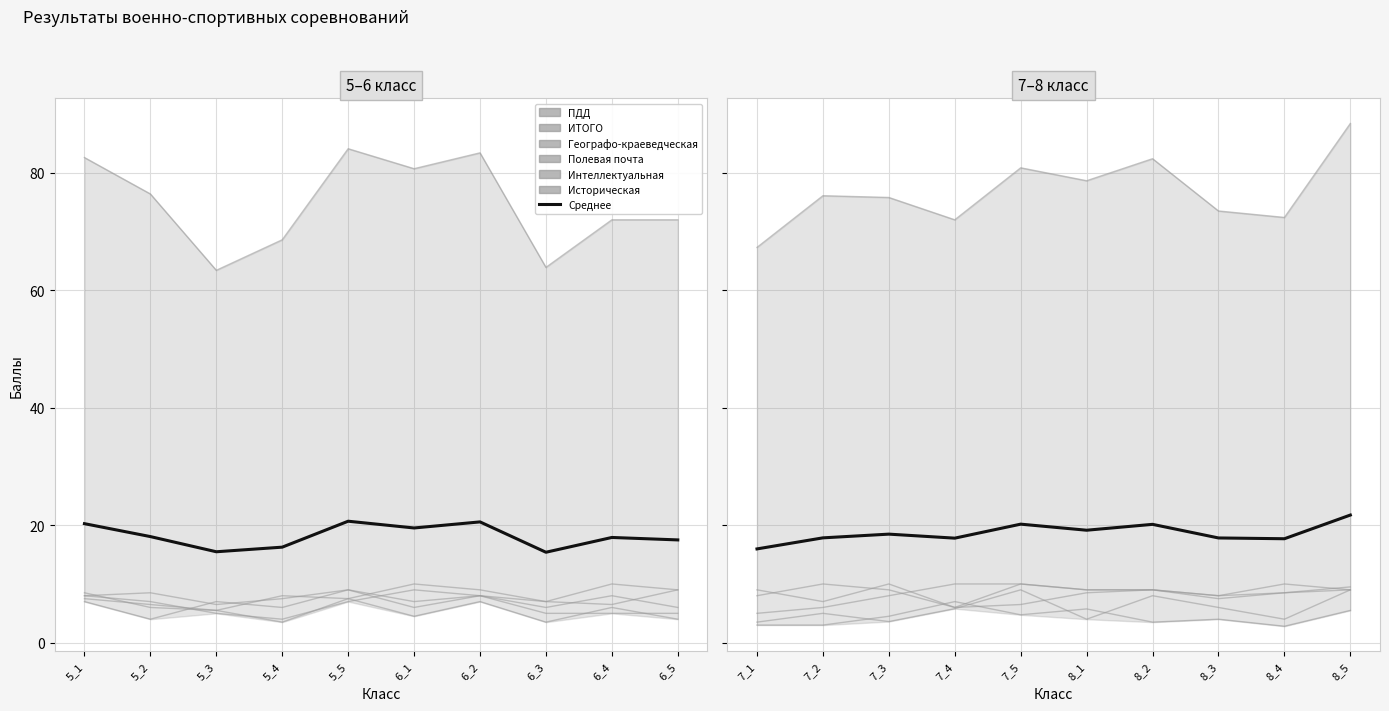

What is the spread (max minus min) of values at 7_2?

73.1